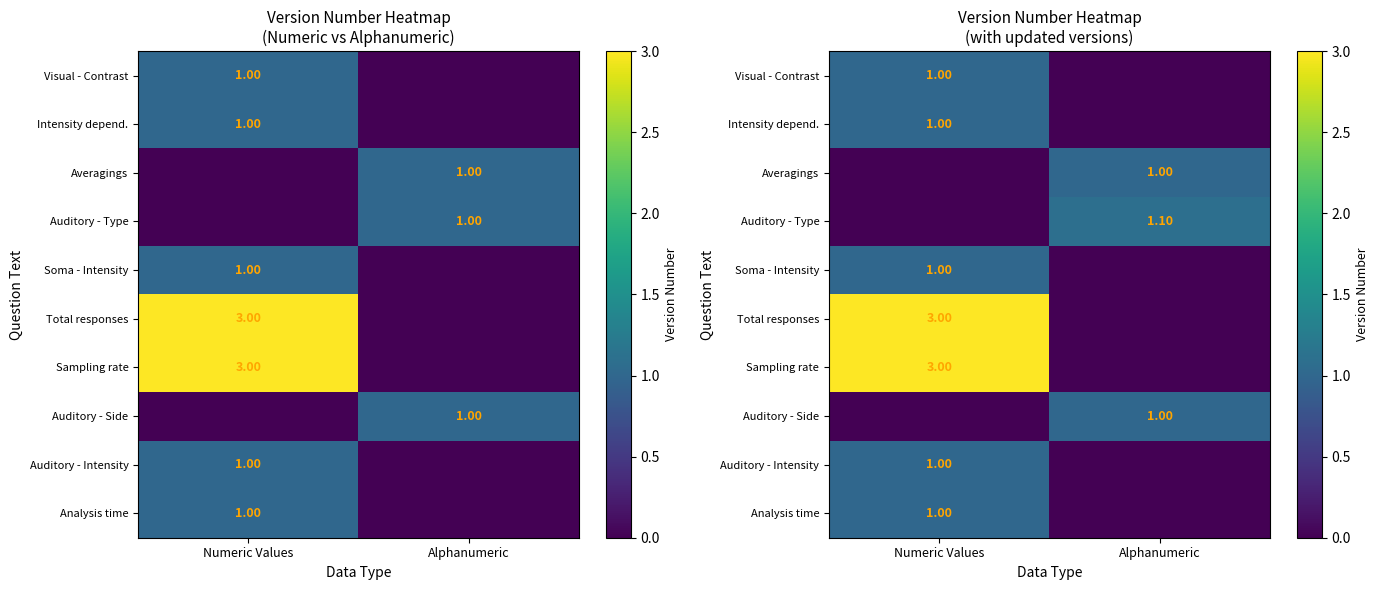

What is the difference between the maximum and minimum values in the Visual - Contrast series?

1.0